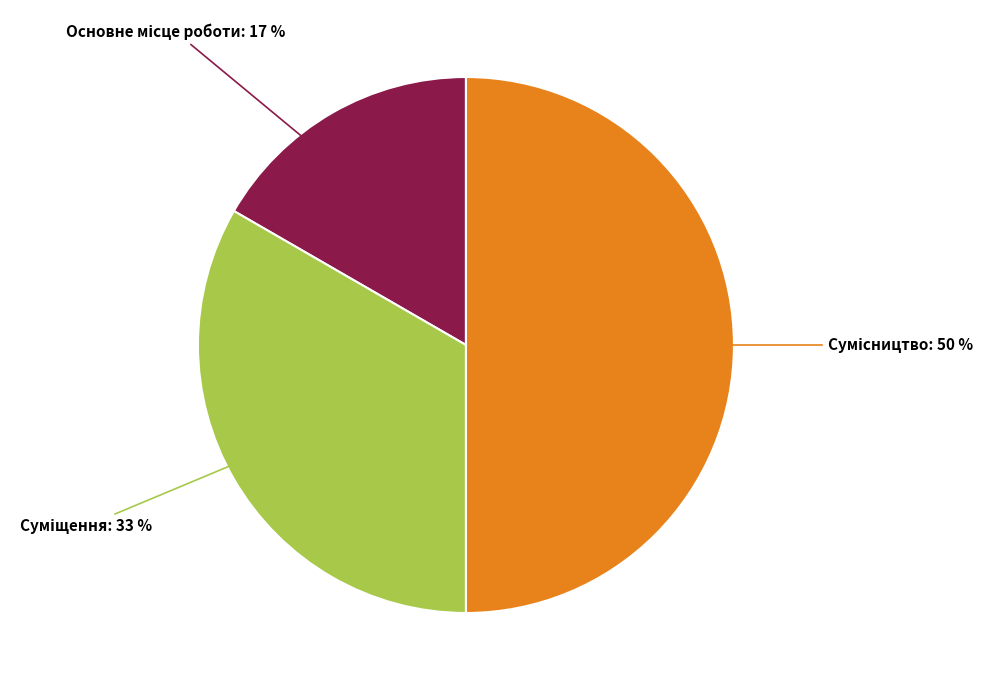

To the nearest percent, what is the average slice percentage?

33%